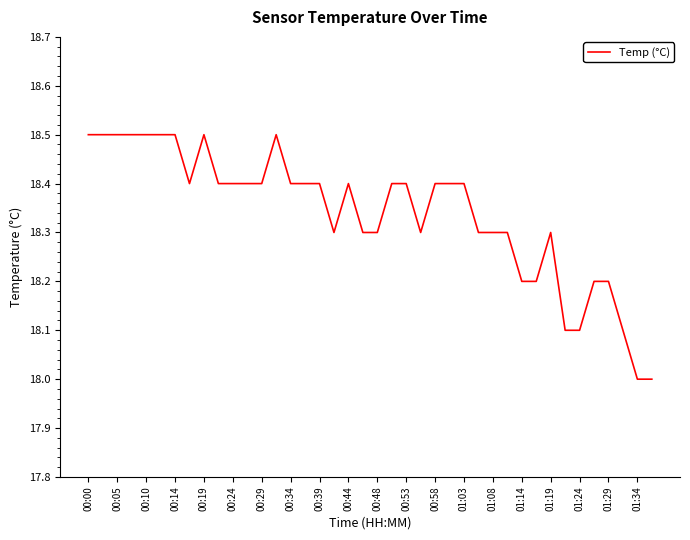

What is the minimum value shown in the chart?

18.0